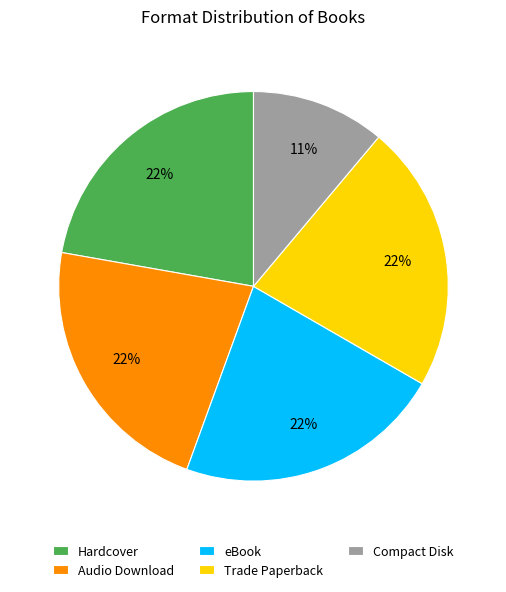

To the nearest percent, what is the difference between the largest and smallest slice percentages?

11%